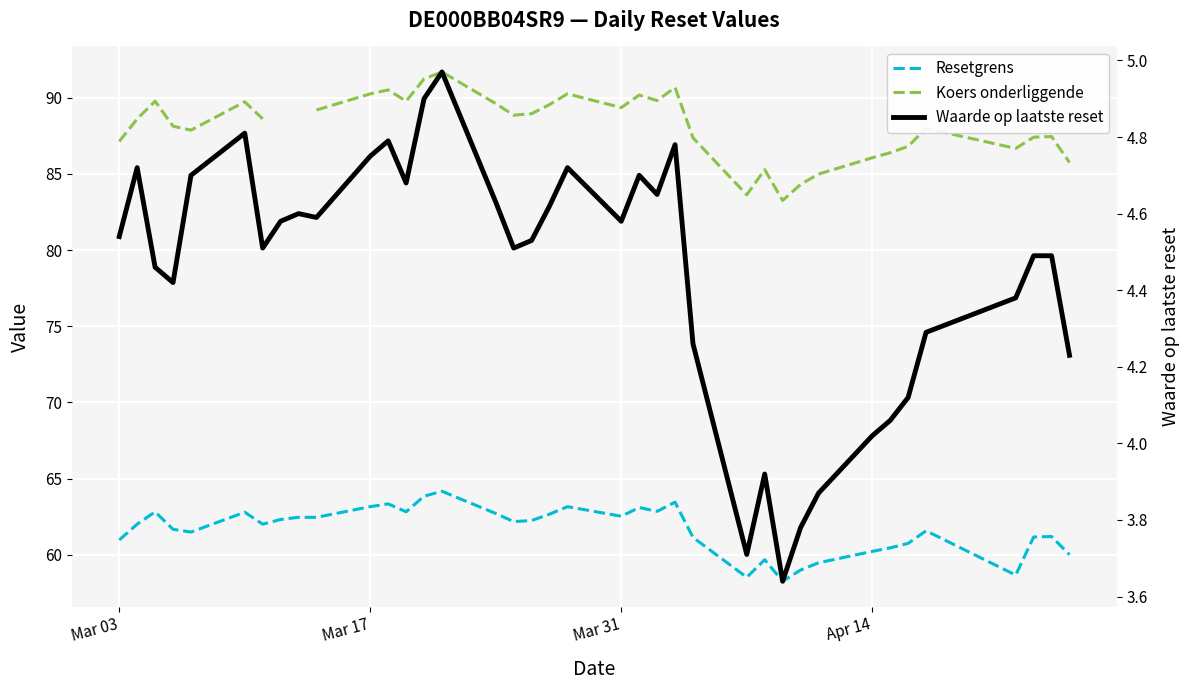

The value of Koers onderliggende at 25 is 113.1. True or false?

False